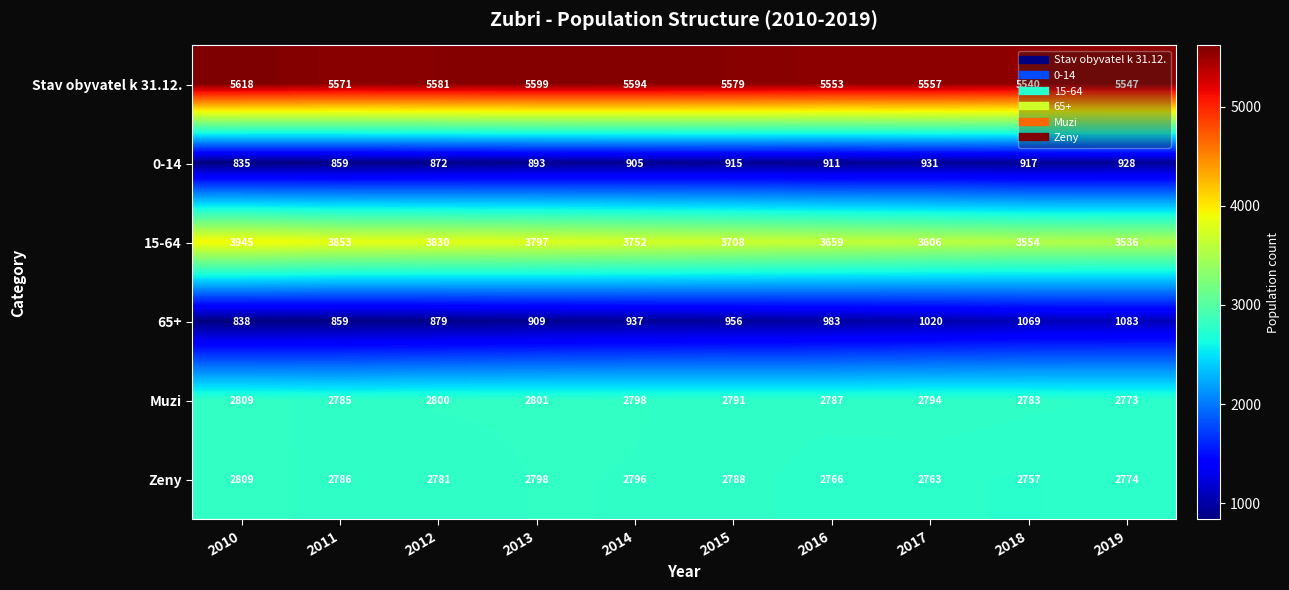

Is it true that Stav obyvatel k 31.12. equals 8530 at 2019?

False